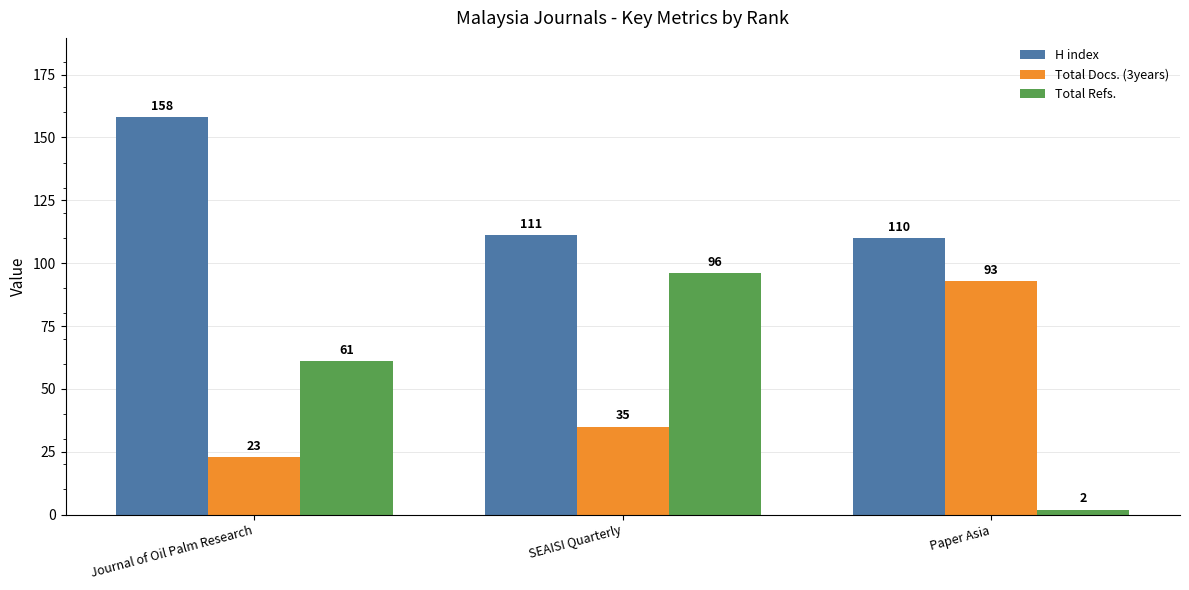

What are all the series names shown in the legend?

H index, Total Docs. (3years), Total Refs.